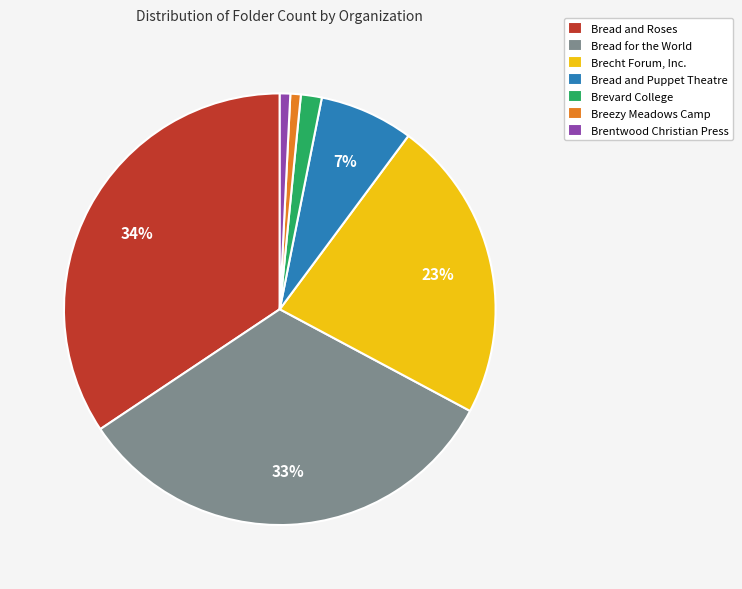

Does Bread and Puppet Theatre represent more than half of the total?

No